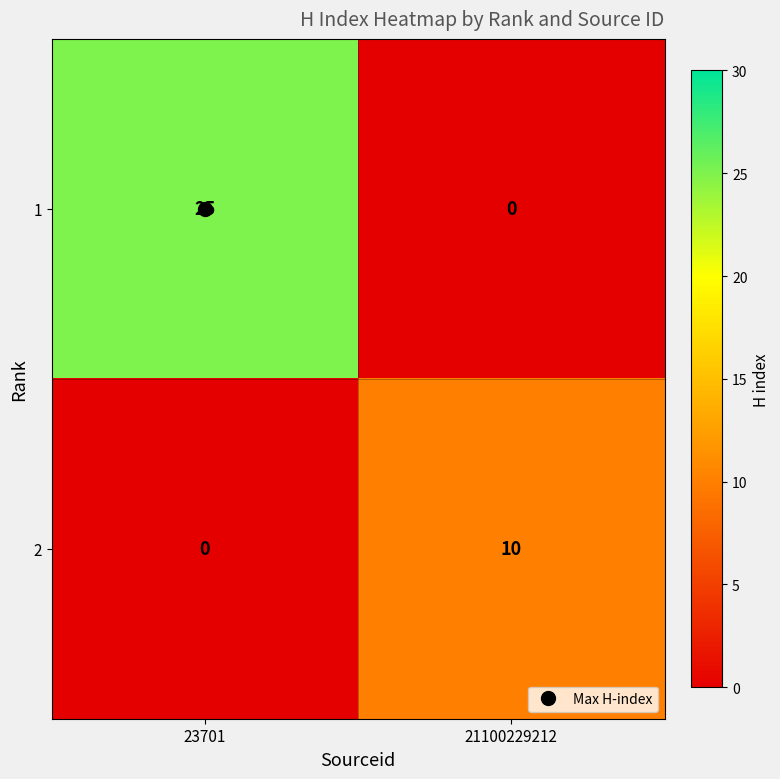

List the series in order of their peak value, highest first.

1, 2